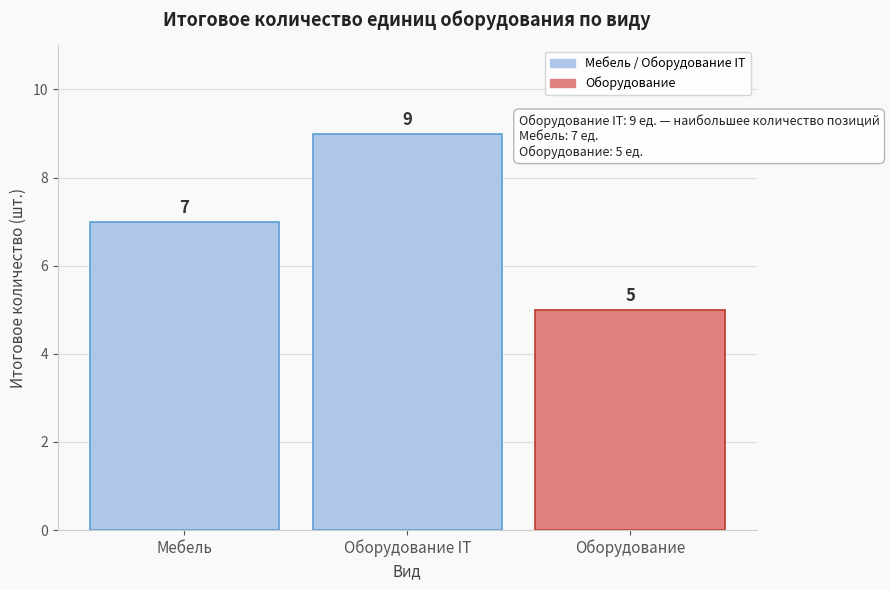

Reading left to right, transcribe all the data shown in this chart.

Мебель=7	Оборудование IT=9	Оборудование=5